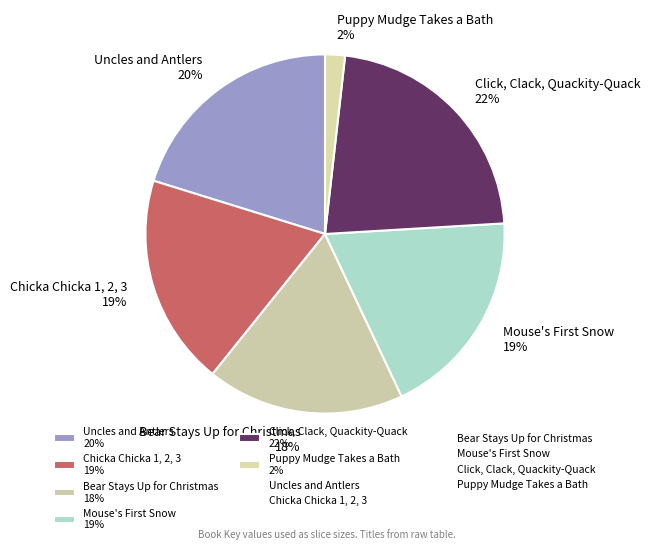

True or false: Puppy Mudge Takes a Bath accounts for 2% of the total.

True